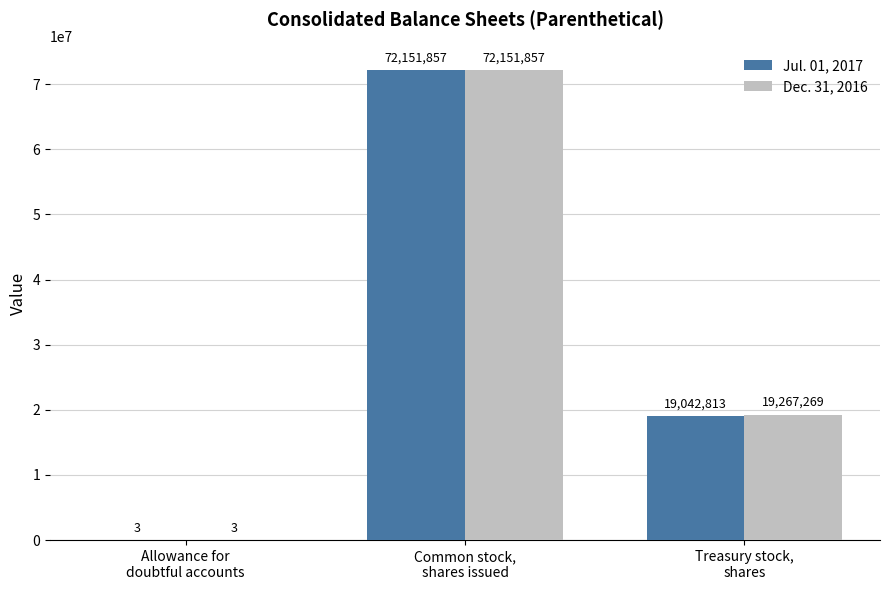

What is the sum of all Jul. 01, 2017 values?

91194673